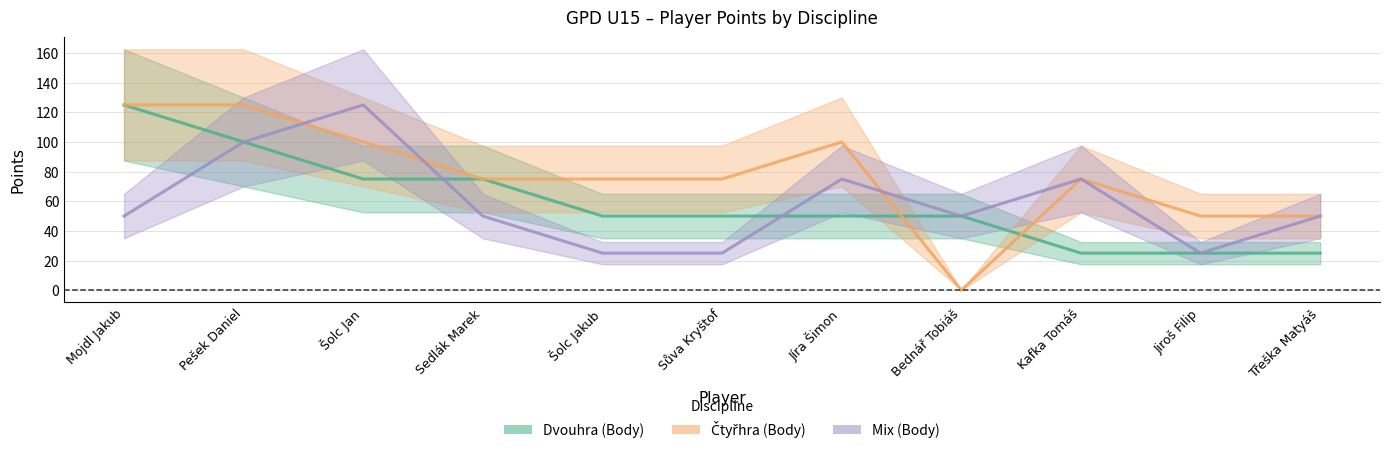

Reading left to right, list all the values displayed in this chart.

Dvouhra (Body): Mojdl Jakub=125	Pešek Daniel=100	Šolc Jan=75	Sedlák Marek=75	Šolc Jakub=50	Sůva Kryštof=50	Jíra Šimon=50	Bednář Tobiáš=50	Kafka Tomáš=25	Jiroš Filip=25	Třeška Matyáš=25
Čtyřhra (Body): Mojdl Jakub=125	Pešek Daniel=125	Šolc Jan=100	Sedlák Marek=75	Šolc Jakub=75	Sůva Kryštof=75	Jíra Šimon=100	Bednář Tobiáš=0	Kafka Tomáš=75	Jiroš Filip=50	Třeška Matyáš=50
Mix (Body): Mojdl Jakub=50	Pešek Daniel=100	Šolc Jan=125	Sedlák Marek=50	Šolc Jakub=25	Sůva Kryštof=25	Jíra Šimon=75	Bednář Tobiáš=50	Kafka Tomáš=75	Jiroš Filip=25	Třeška Matyáš=50